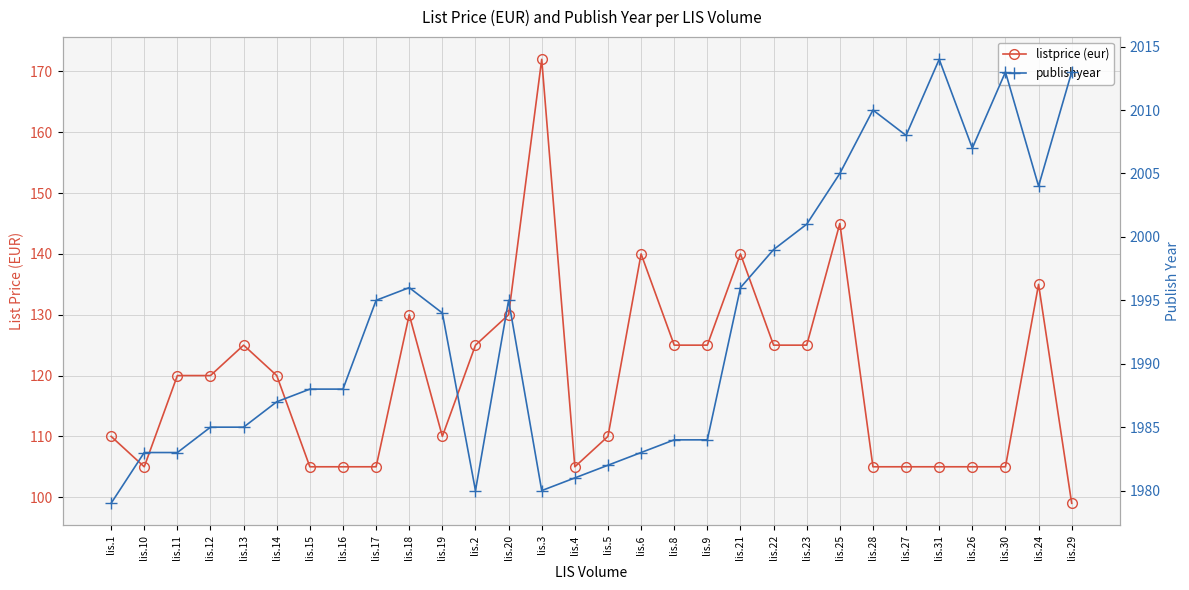

Is the value of publishyear at lis.1 greater than the value of listprice (eur) at lis.30?

Yes